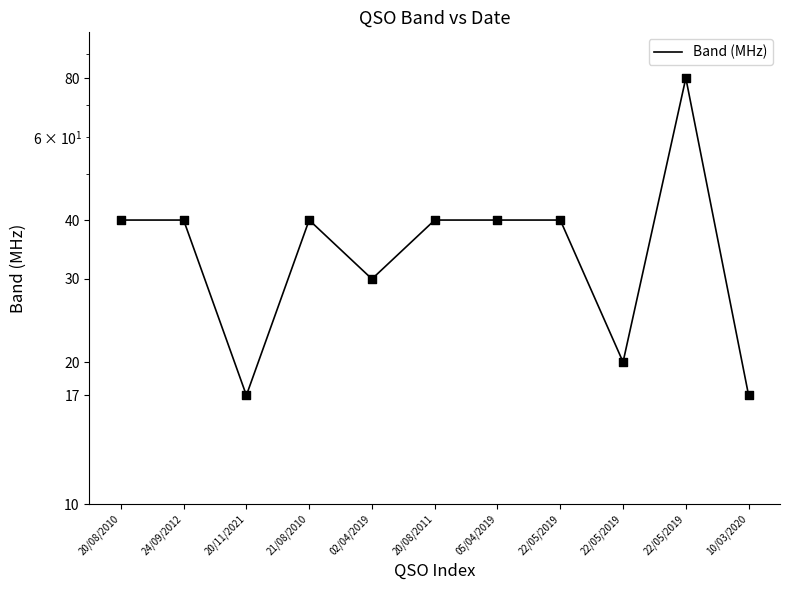

Between 22/05/2019 and 10/03/2020, which is larger?

22/05/2019